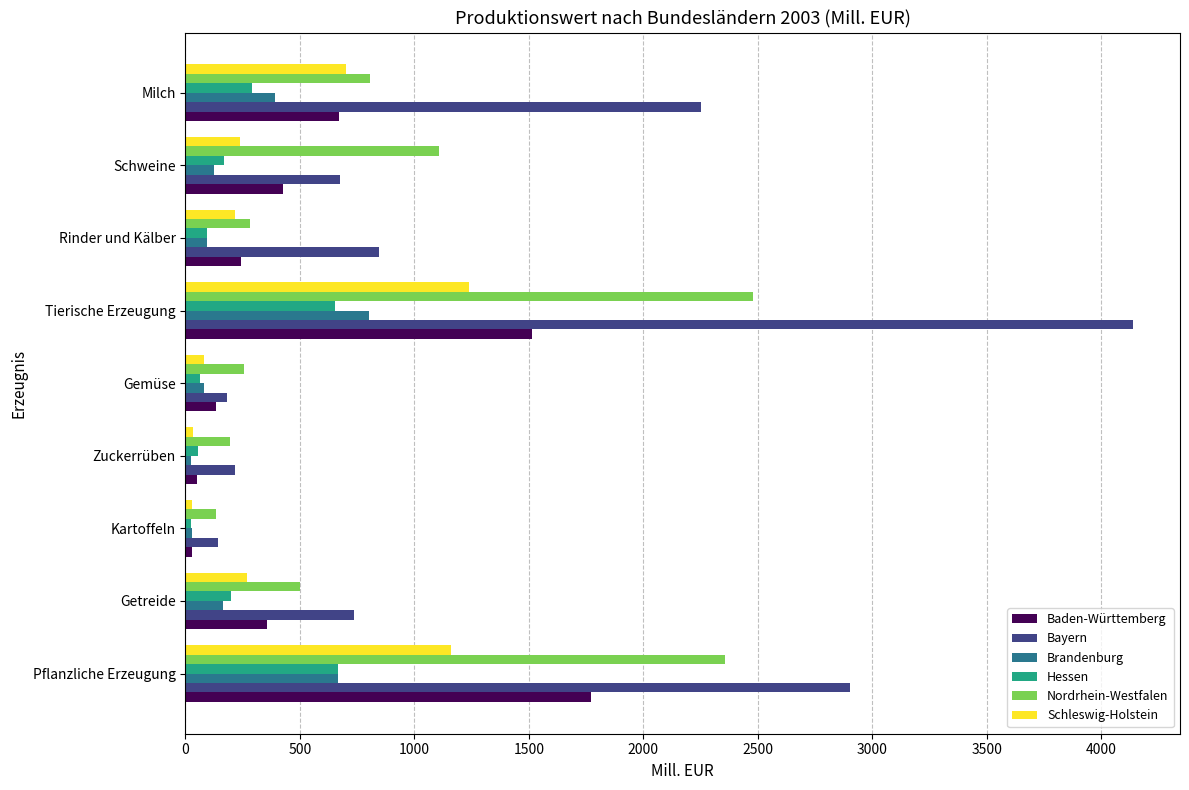

Between Rinder und Kälber and Milch, which series saw the biggest shift?

Bayern